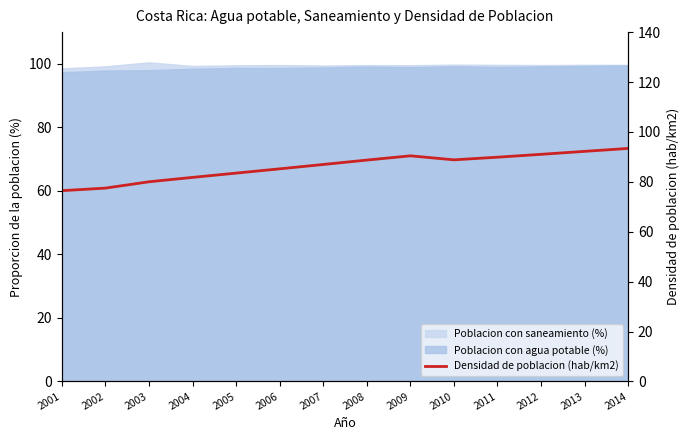

How many lines are shown in the chart?

1